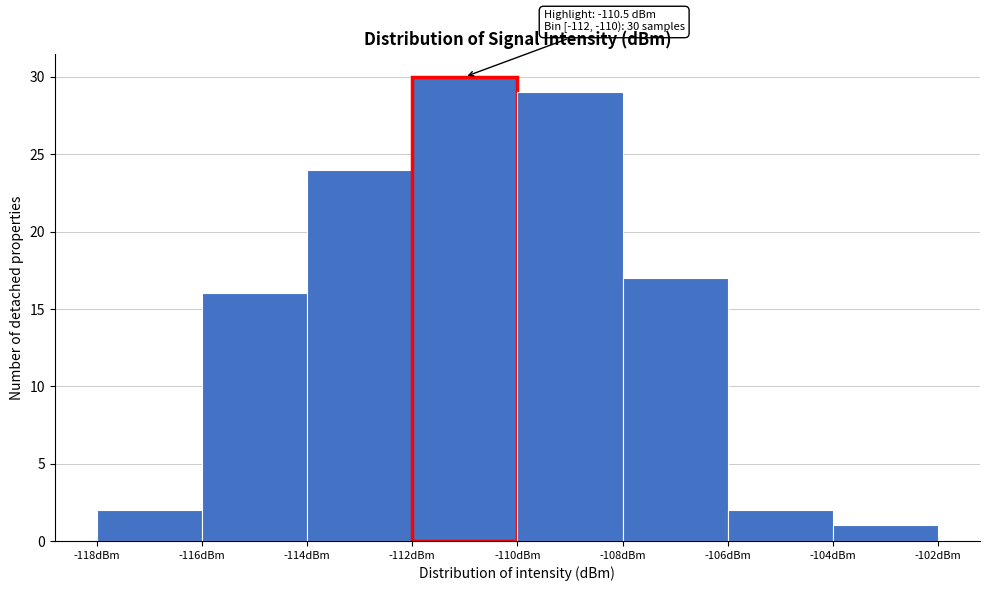

Which range on the x-axis has the tallest bar?

-112 to -110